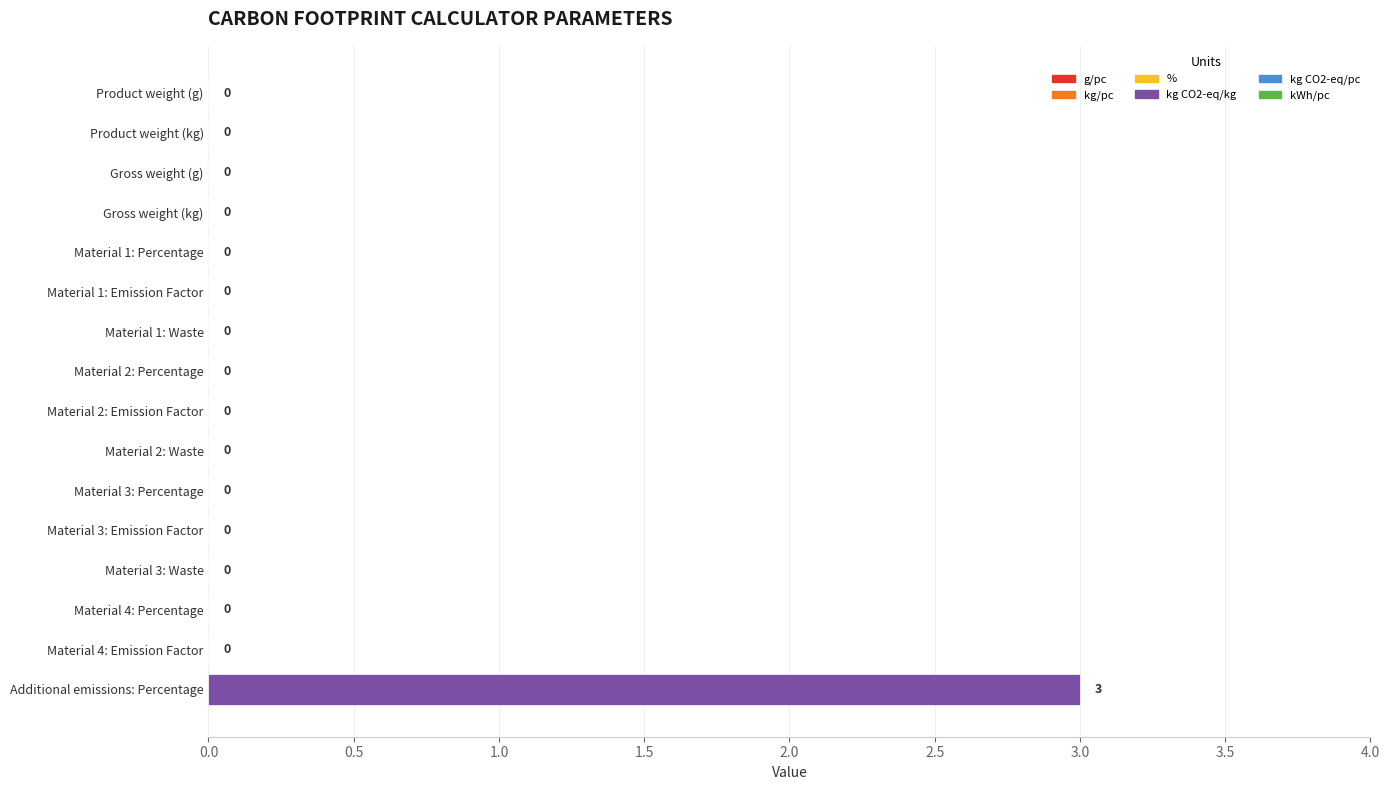

Count the number of values greater than 0.

1